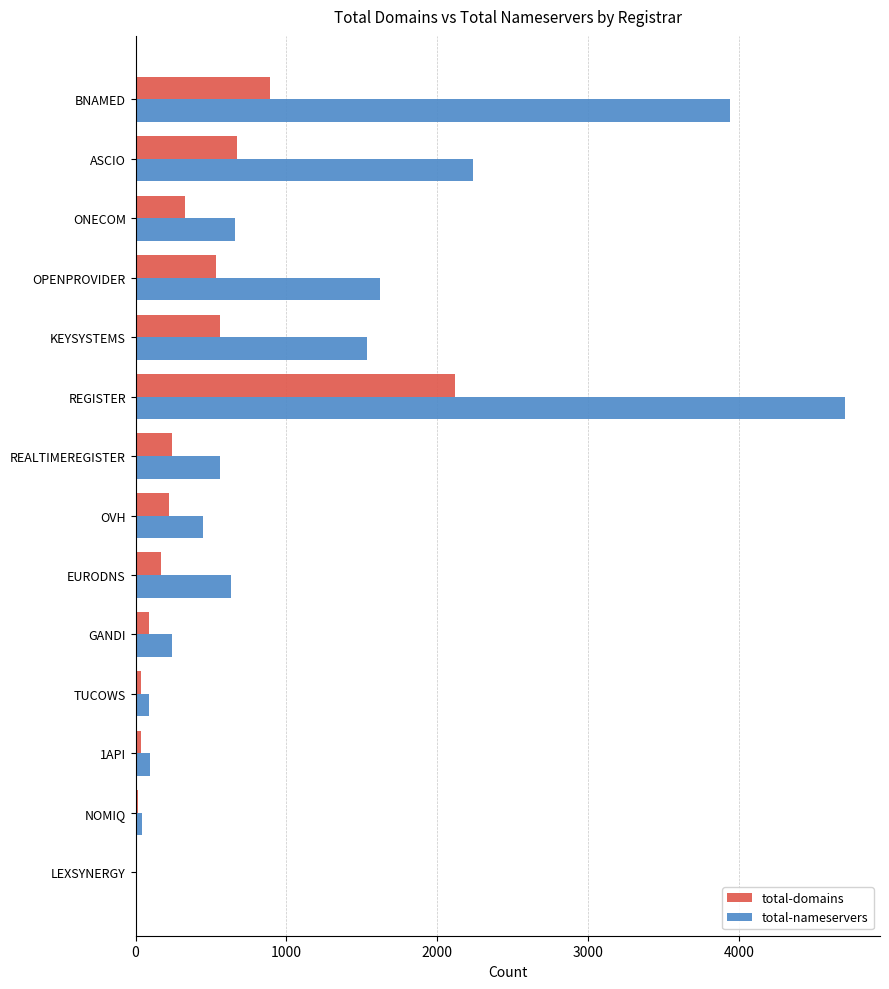

Which series changed the most between OVH and NOMIQ?

total-nameservers